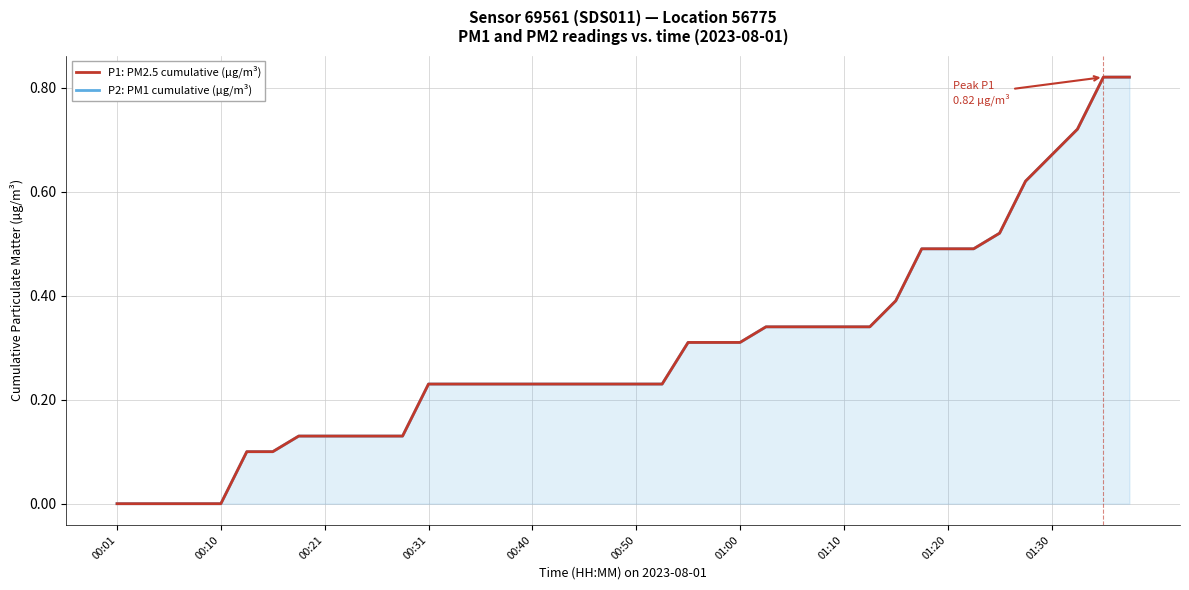

How many P2: PM1 cumulative (µg/m³) values are between 0 and 1?

40